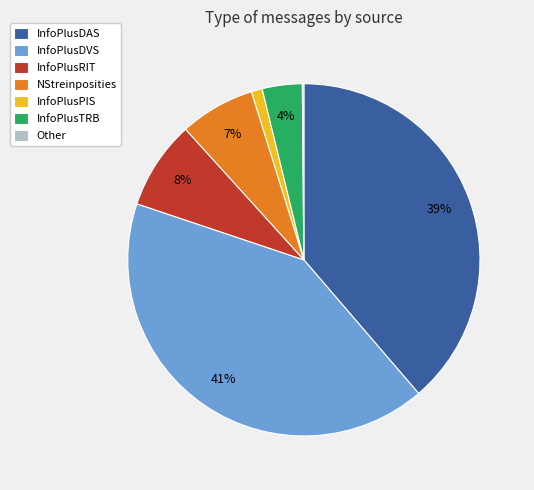

To the nearest percent, what is the difference between the InfoPlusRIT and InfoPlusTRB slice percentages?

4%